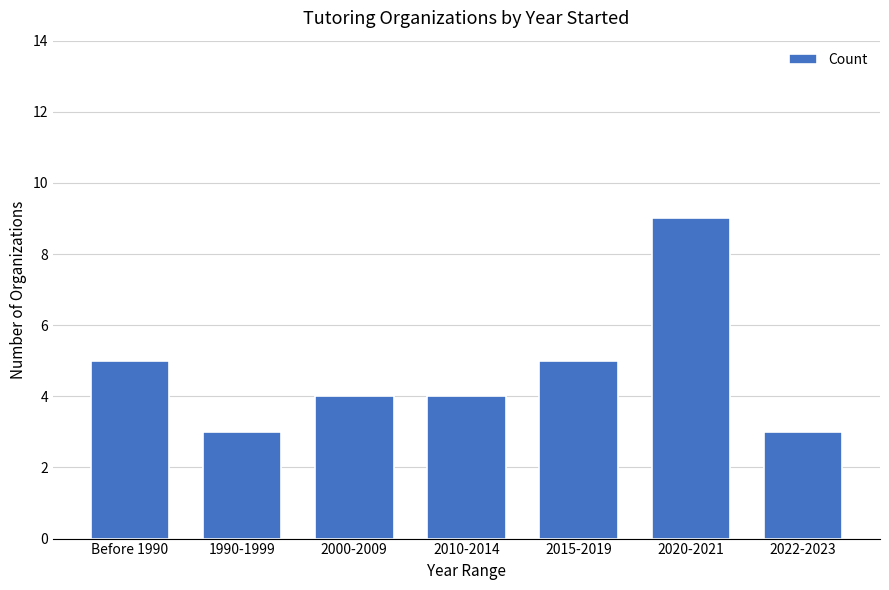

What is the value of the 7th bar from the left?

3